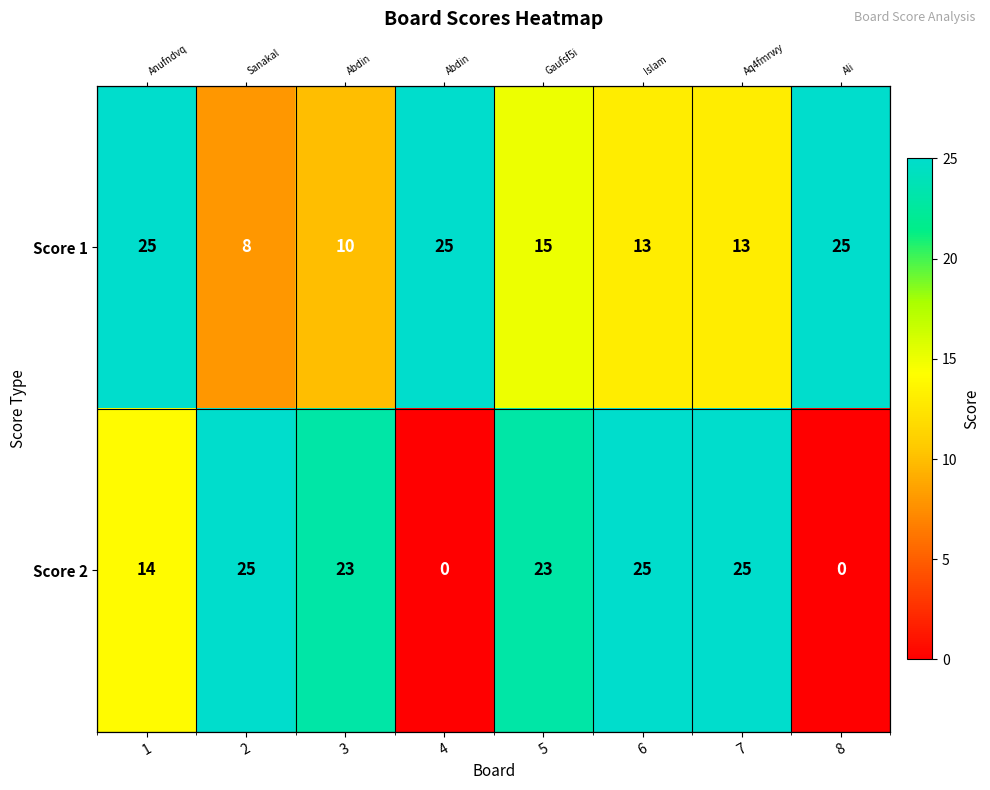

True or false: Score 1 has a value of 19 at 6.

False